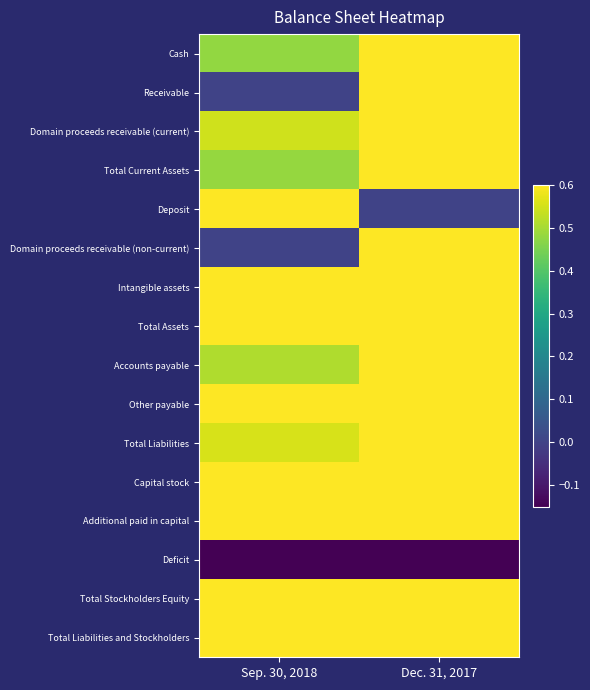

At which category is the sum across all series the highest?

Dec. 31, 2017